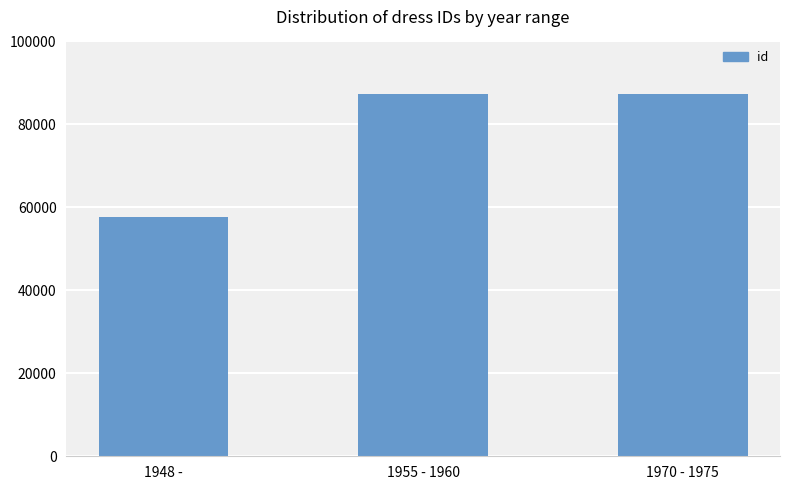

What is the ratio of the value at 1948 - to the value at 1955 - 1960?

0.7